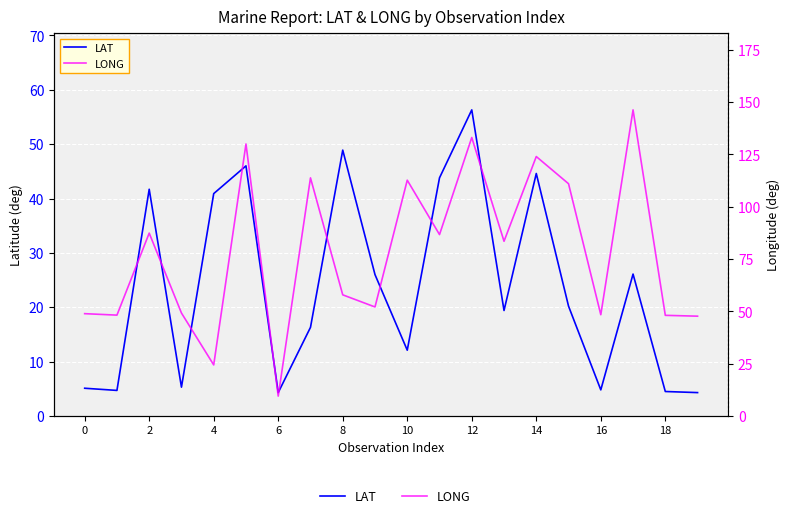

Which series ends up on top after the final intersection of LAT and LONG?

LONG